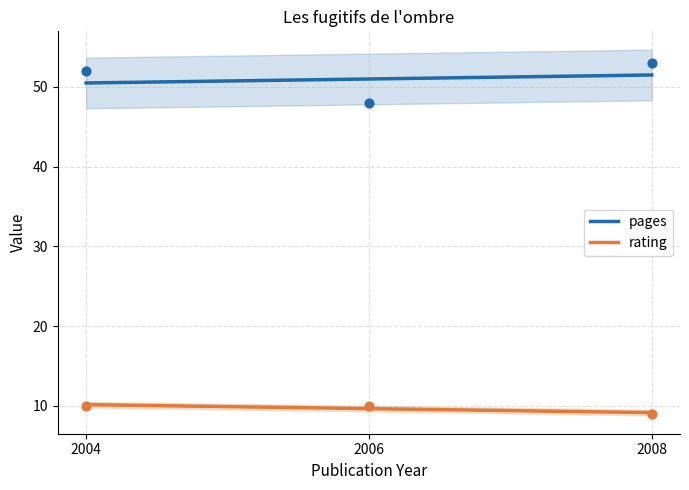

At which category is the sum across all series the highest?

2004